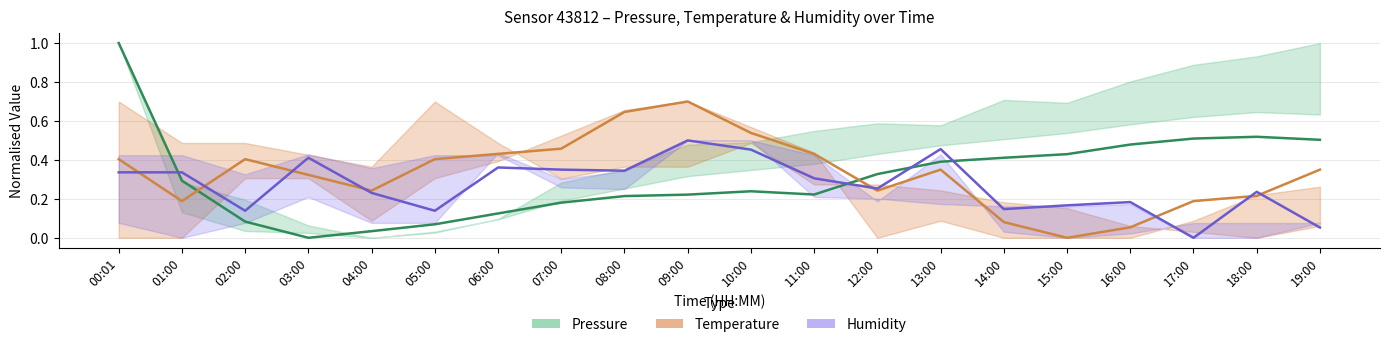

What is the total value across all series at 09:00?

1.4